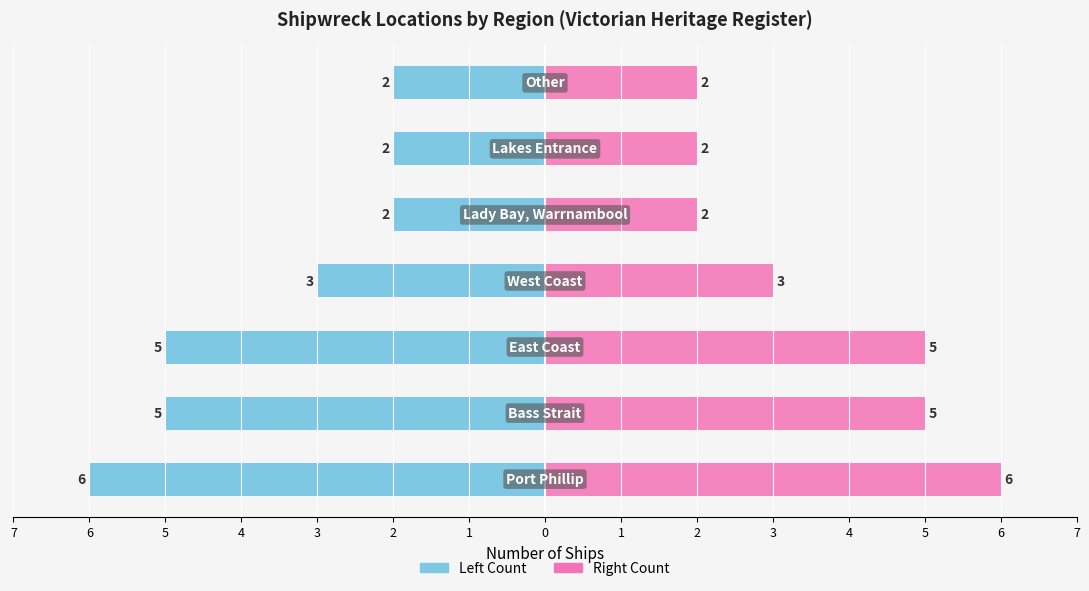

Between 6 and 1, which series saw the biggest shift?

Left Count